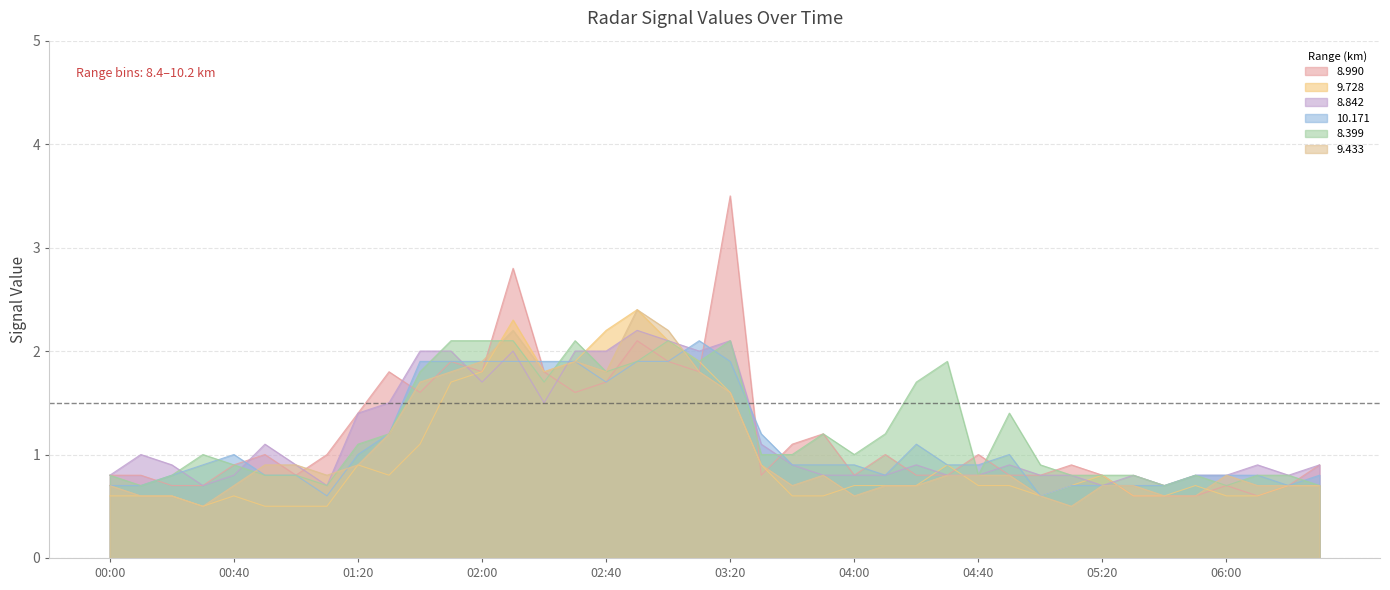

Which series has the largest range (max minus min)?

8.990